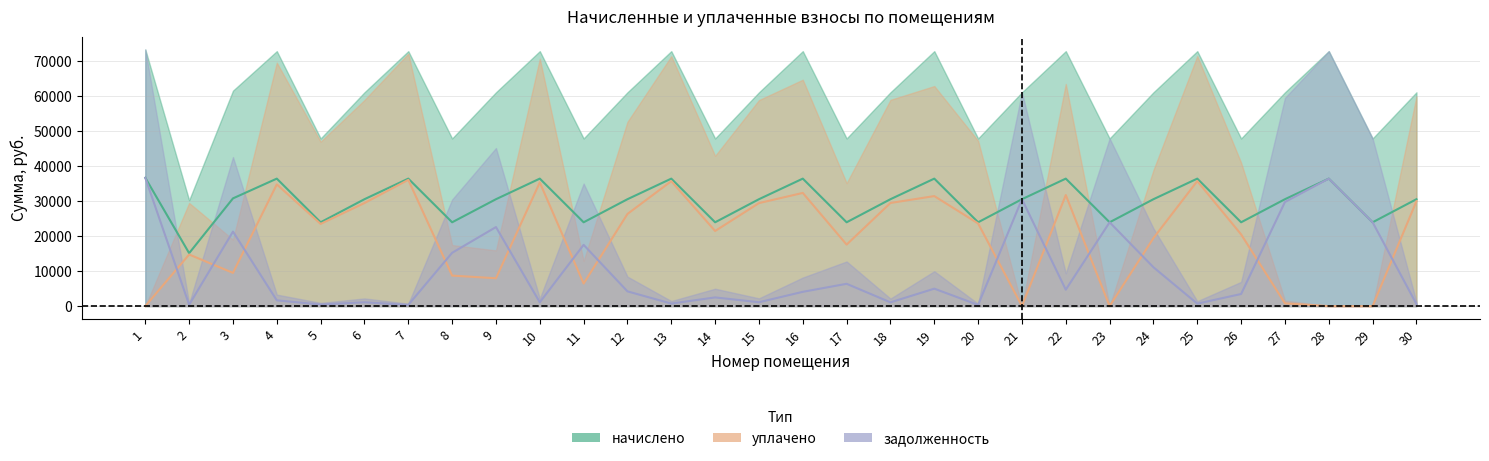

Is it true that задолженность equals 22596.2 at 9?

True